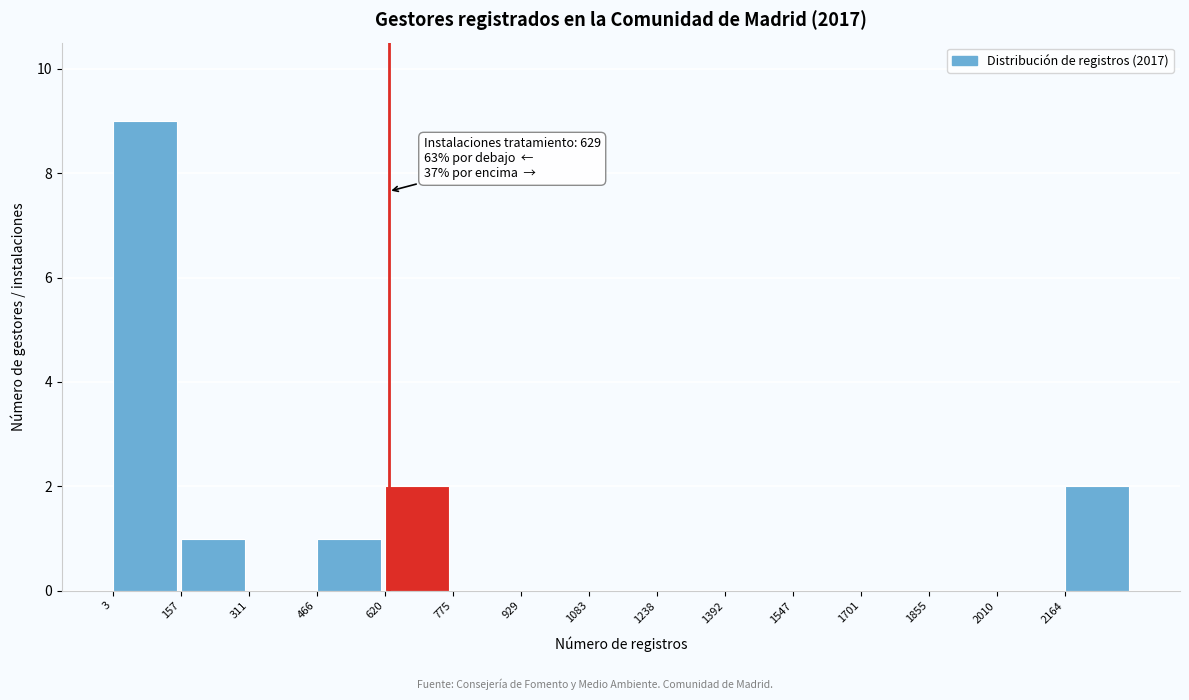

Over which range of the x-axis is the bar tallest?

0 to 160